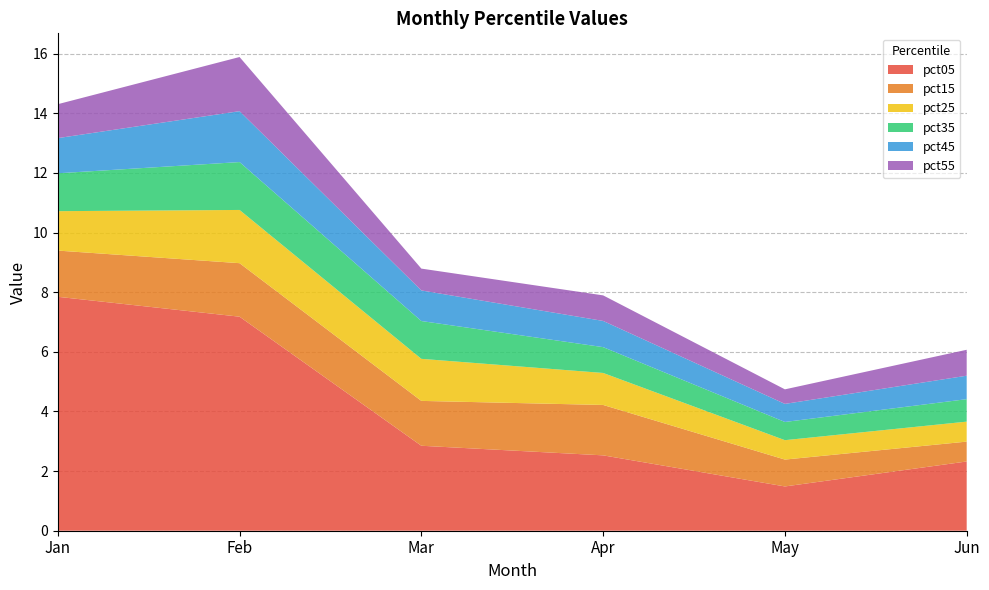

Reading right to left, transcribe all the data shown in this chart.

pct05: 2.3	1.5	2.5	2.8	7.2	7.8
pct15: 0.7	0.9	1.7	1.5	1.8	1.5
pct25: 0.7	0.7	1.1	1.4	1.8	1.3
pct35: 0.8	0.6	0.9	1.3	1.6	1.3
pct45: 0.8	0.6	0.9	1.0	1.7	1.2
pct55: 0.9	0.5	0.9	0.7	1.8	1.1